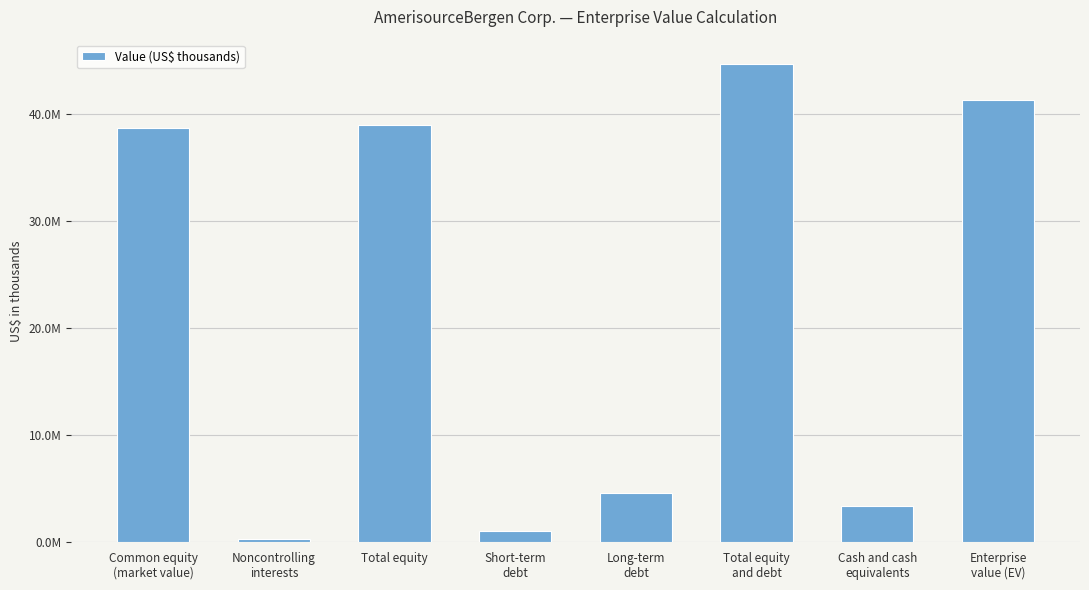

Are the bars horizontal?

No